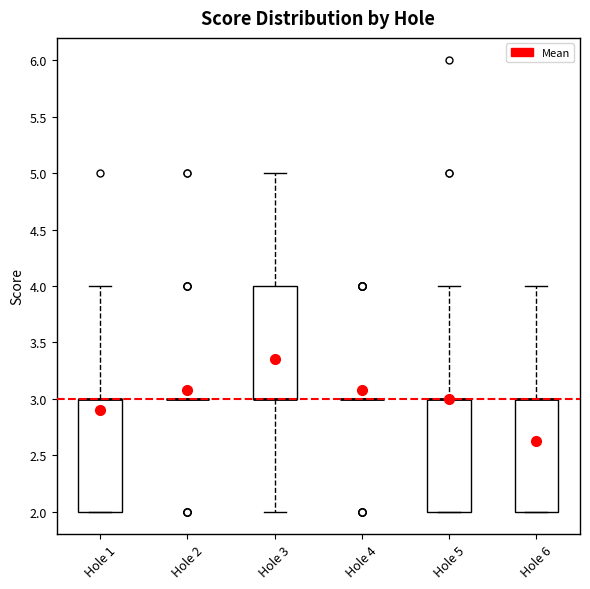

Reading left to right, read every box against the y-axis: the position of its median line, the range the box covers, and the ends of its whiskers. The values are not printed on the chart, so give them approximately, as read against the axis.

Hole 1: median 3 (drawn on the box's upper edge), box 2 to 3, whiskers 2 to 4
Hole 2: box collapsed to a line at 3, whiskers 3 to 3
Hole 3: median 3 (drawn on the box's lower edge), box 3 to 4, whiskers 2 to 5
Hole 4: box collapsed to a line at 3, whiskers 3 to 3
Hole 5: median 3 (drawn on the box's upper edge), box 2 to 3, whiskers 2 to 4
Hole 6: median 3 (drawn on the box's upper edge), box 2 to 3, whiskers 2 to 4